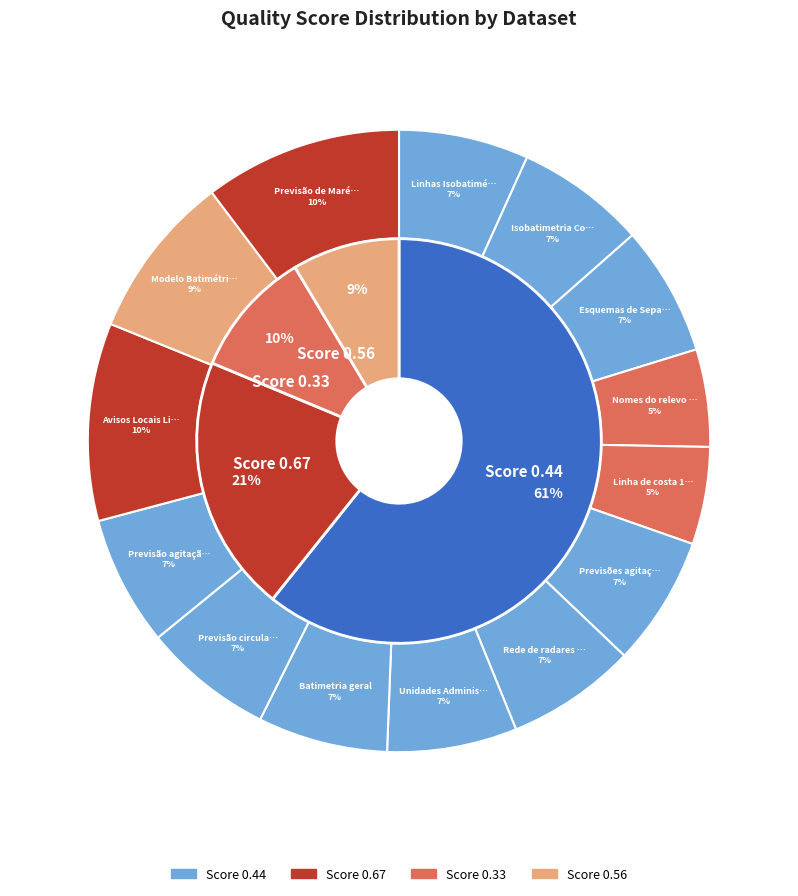

What percentage is NOT represented by Unidades Administrativas?

93.3%